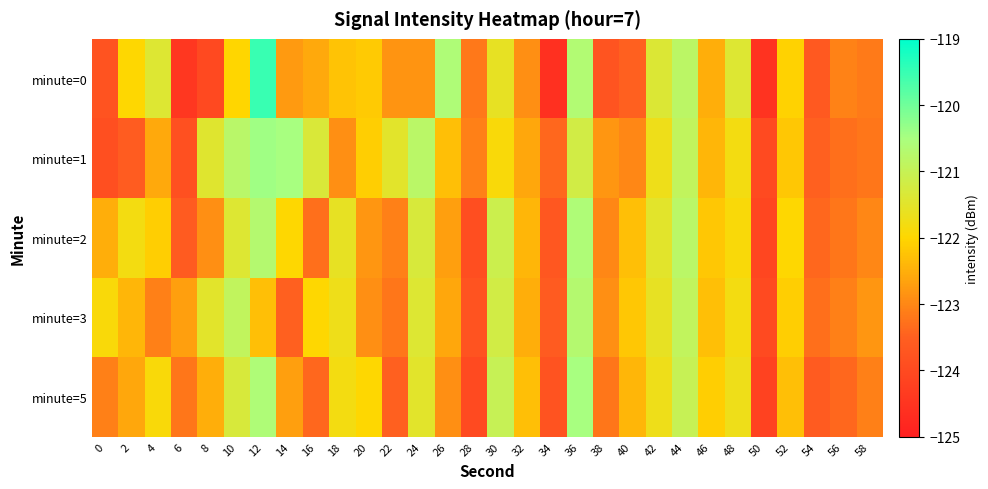

What is the total value across all series at 44?

-604.4